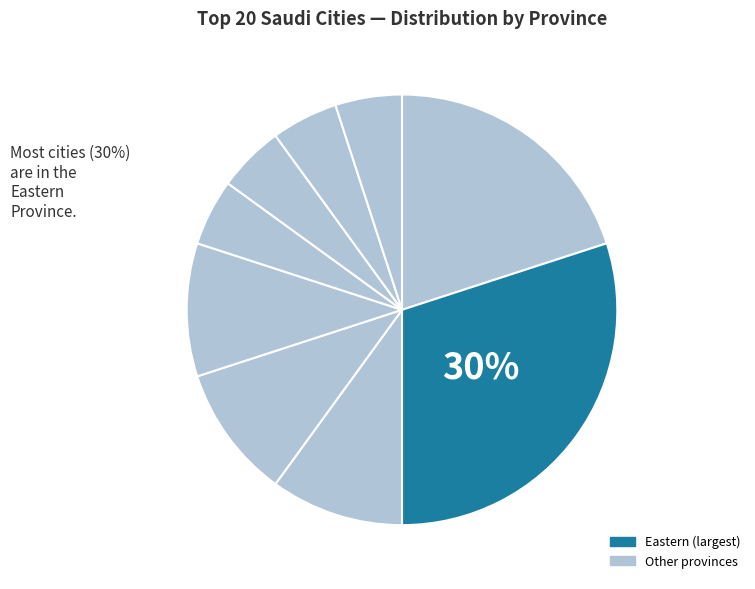

How many segments does this pie chart have?

9